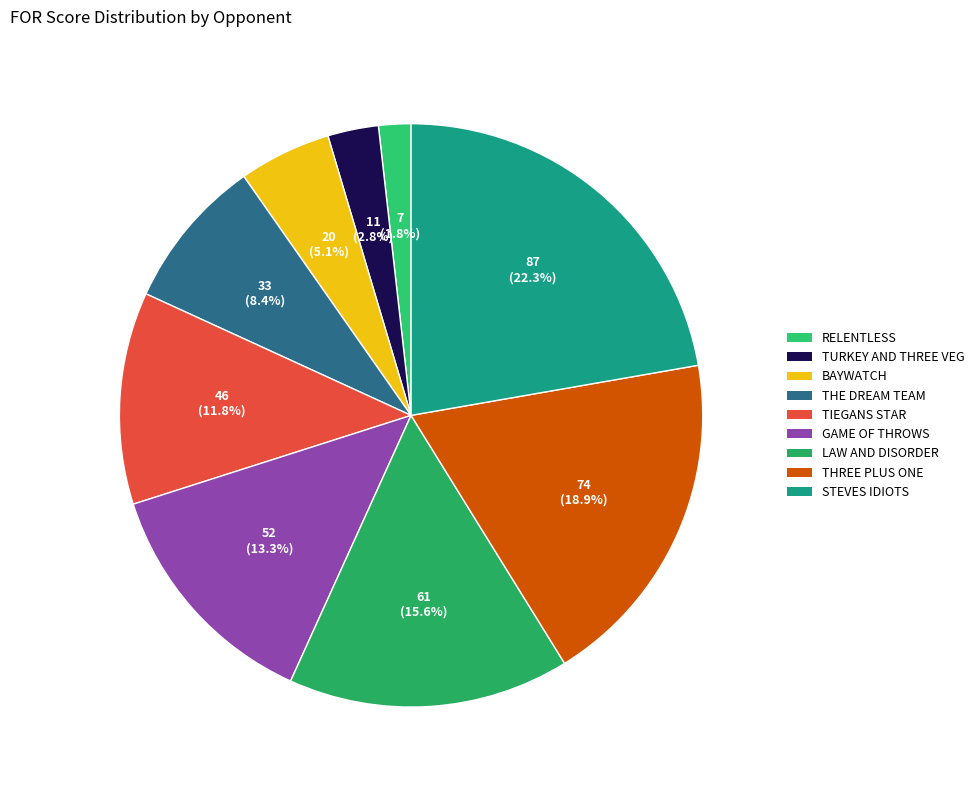

Which category has the biggest portion of the pie?

STEVES IDIOTS